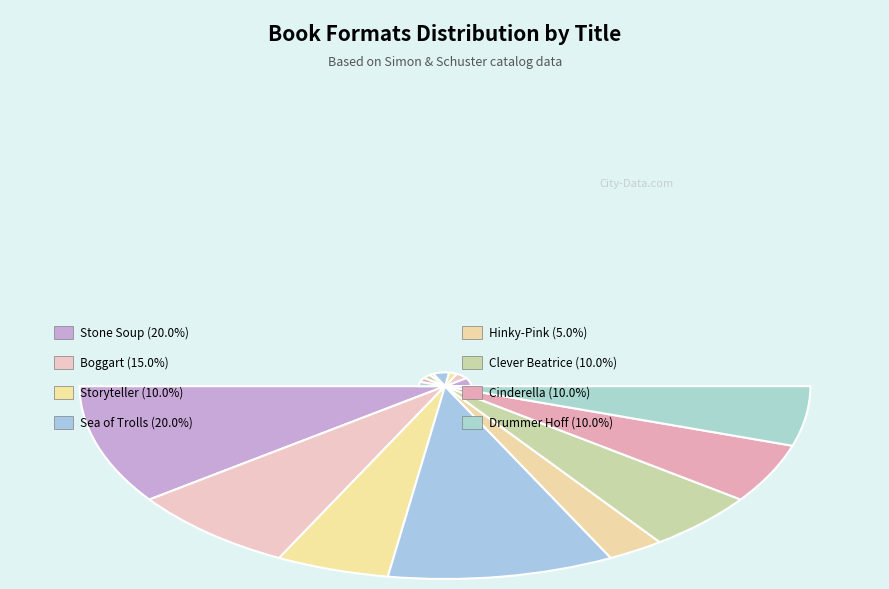

Count the number of slices in the pie.

8